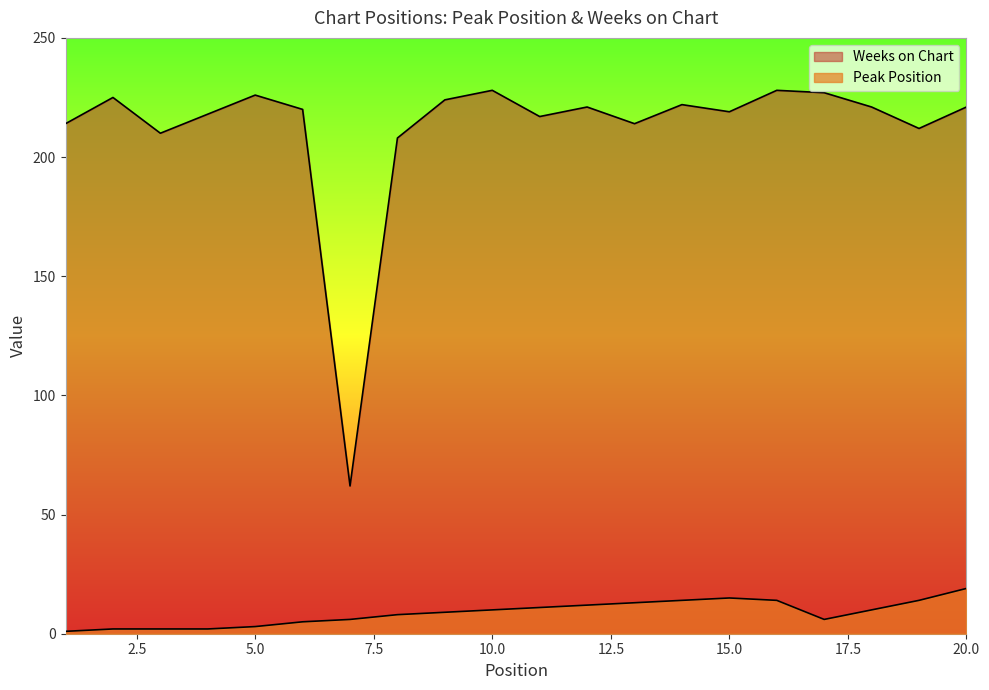

Rank the series by their average value, from highest to lowest.

Weeks on Chart, Peak Position